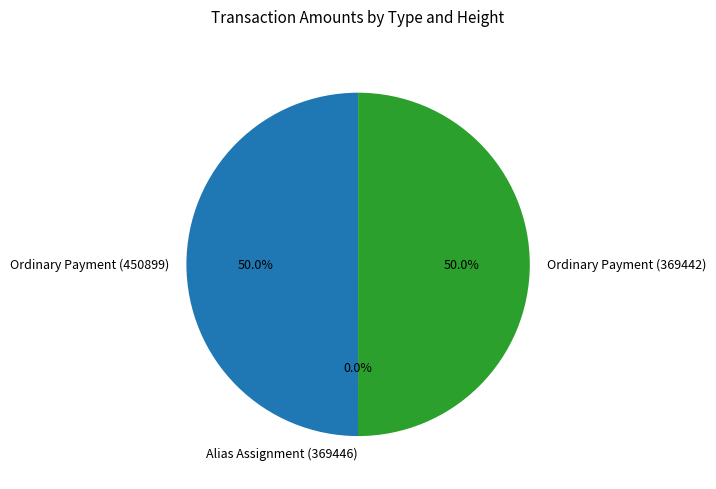

What is the largest slice in the pie chart?

Ordinary Payment (369442)